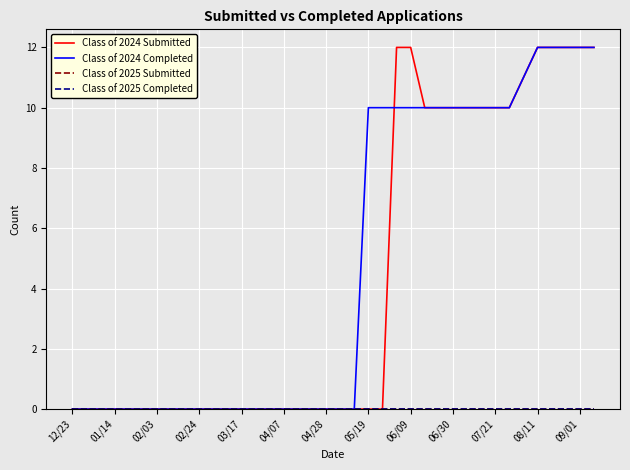

Does the chart display data point markers on the line(s)?

No